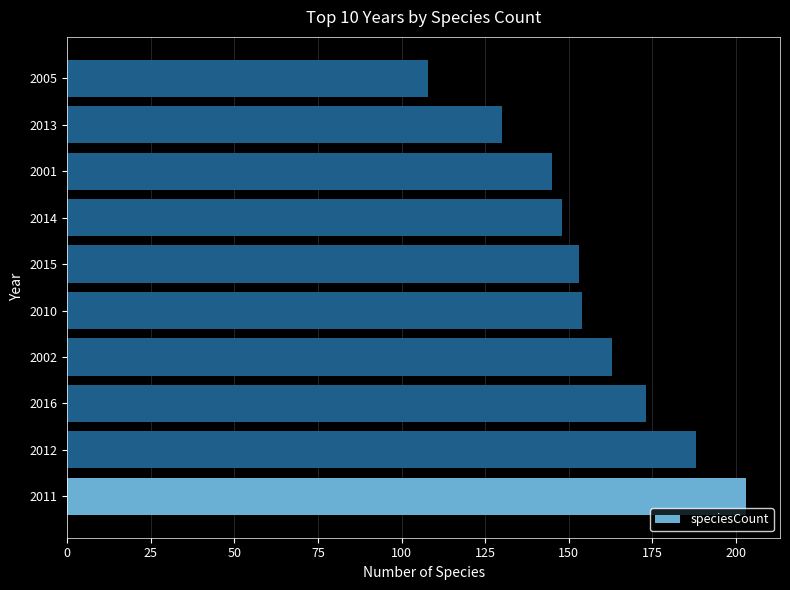

What is the maximum value shown in the chart?

203